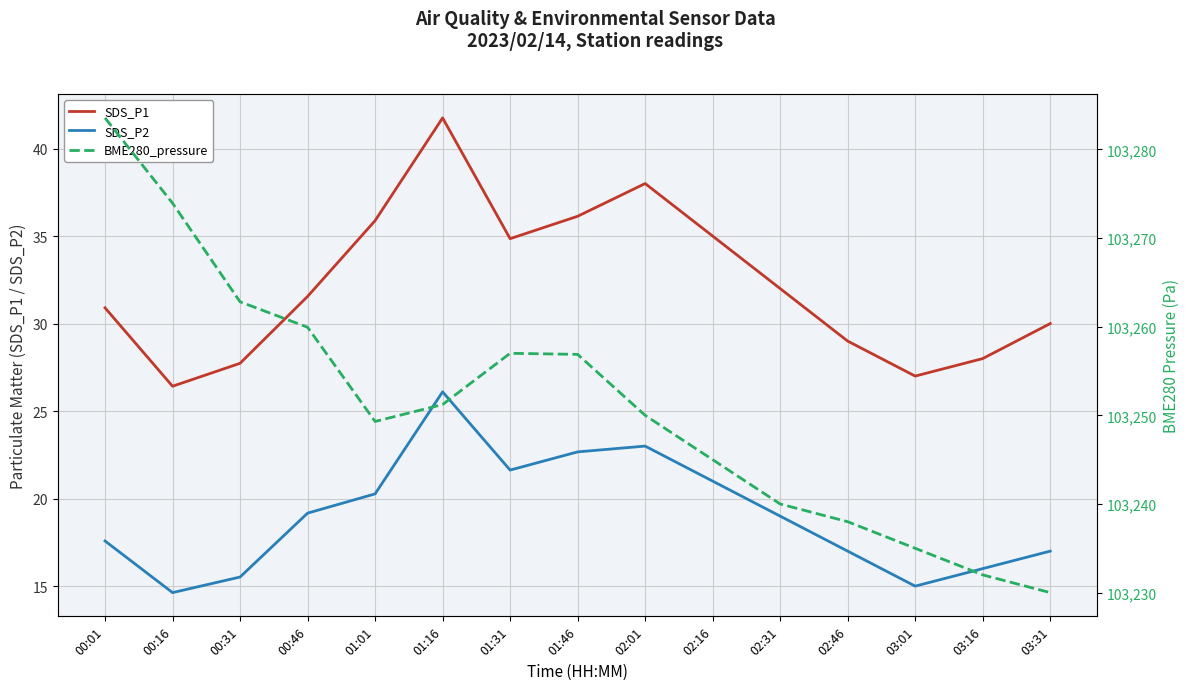

What is the spread (max minus min) of values at 01:31?

103235.4